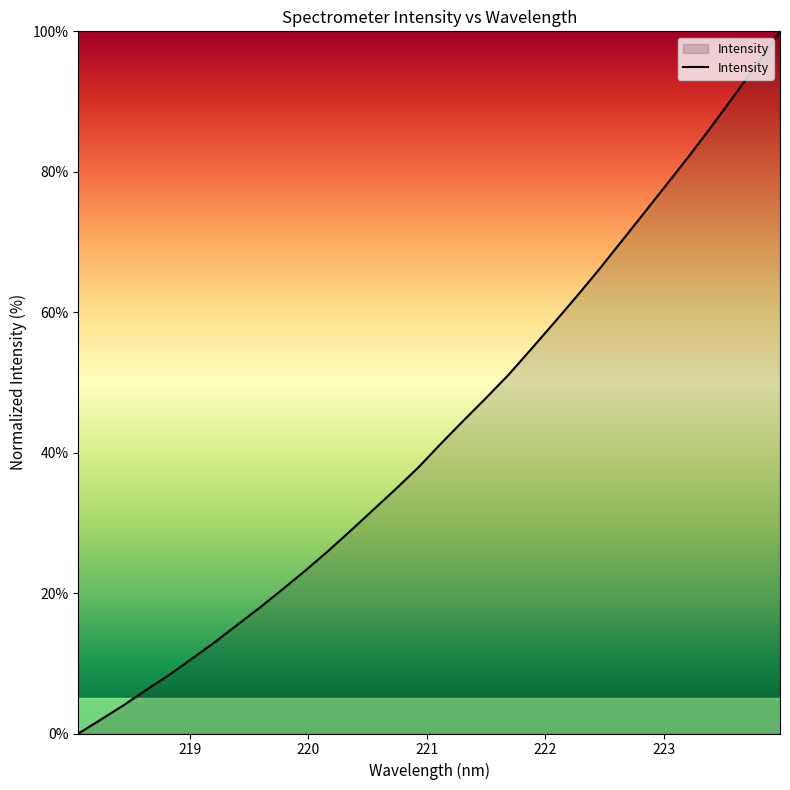

True or false: there are more than 0 points higher than both neighbors.

False